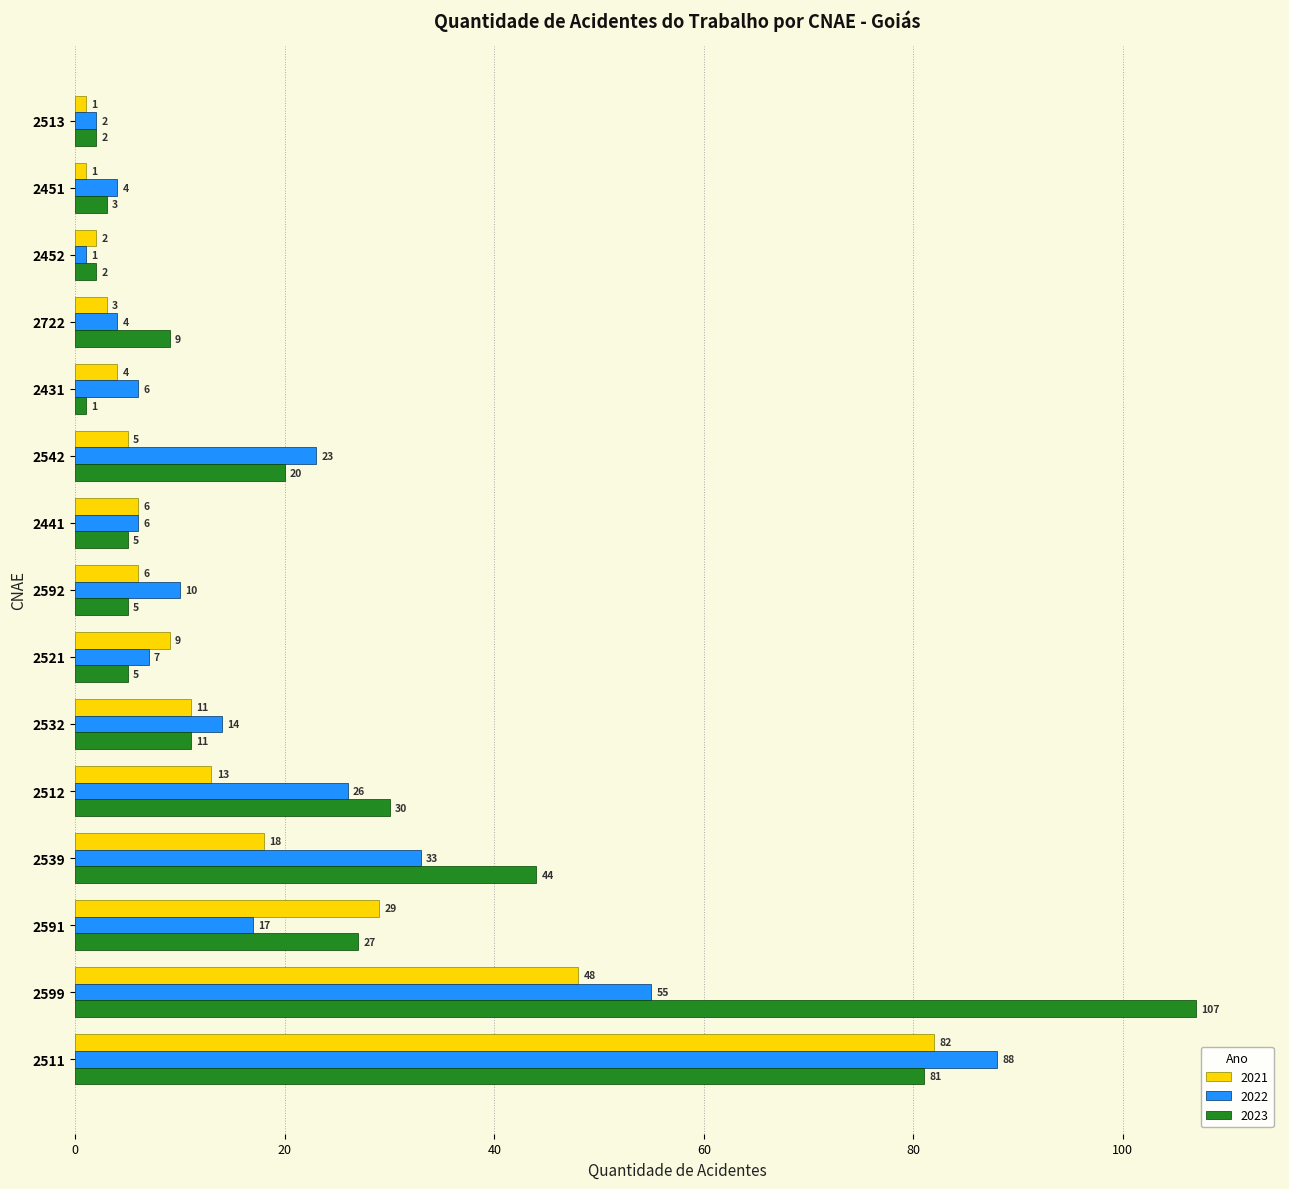

What is the maximum value for 2021?

82